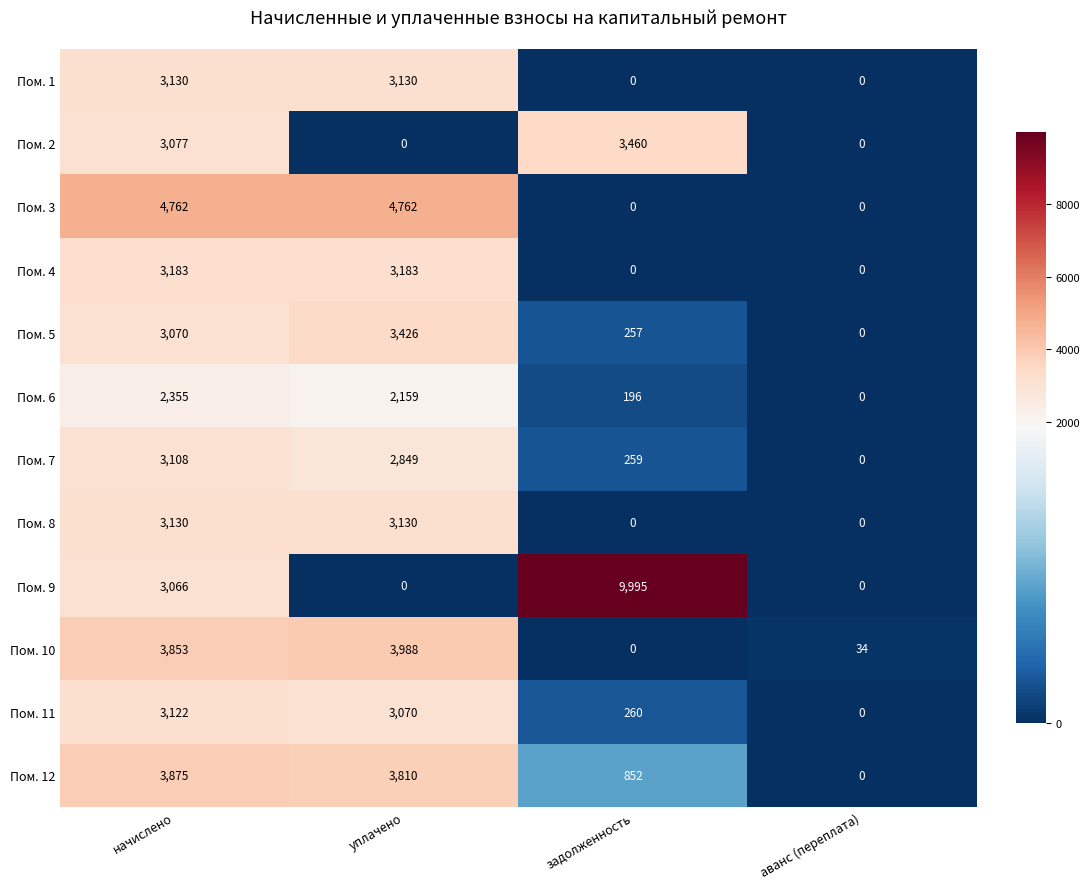

At which category is the sum across all series the highest?

начислено